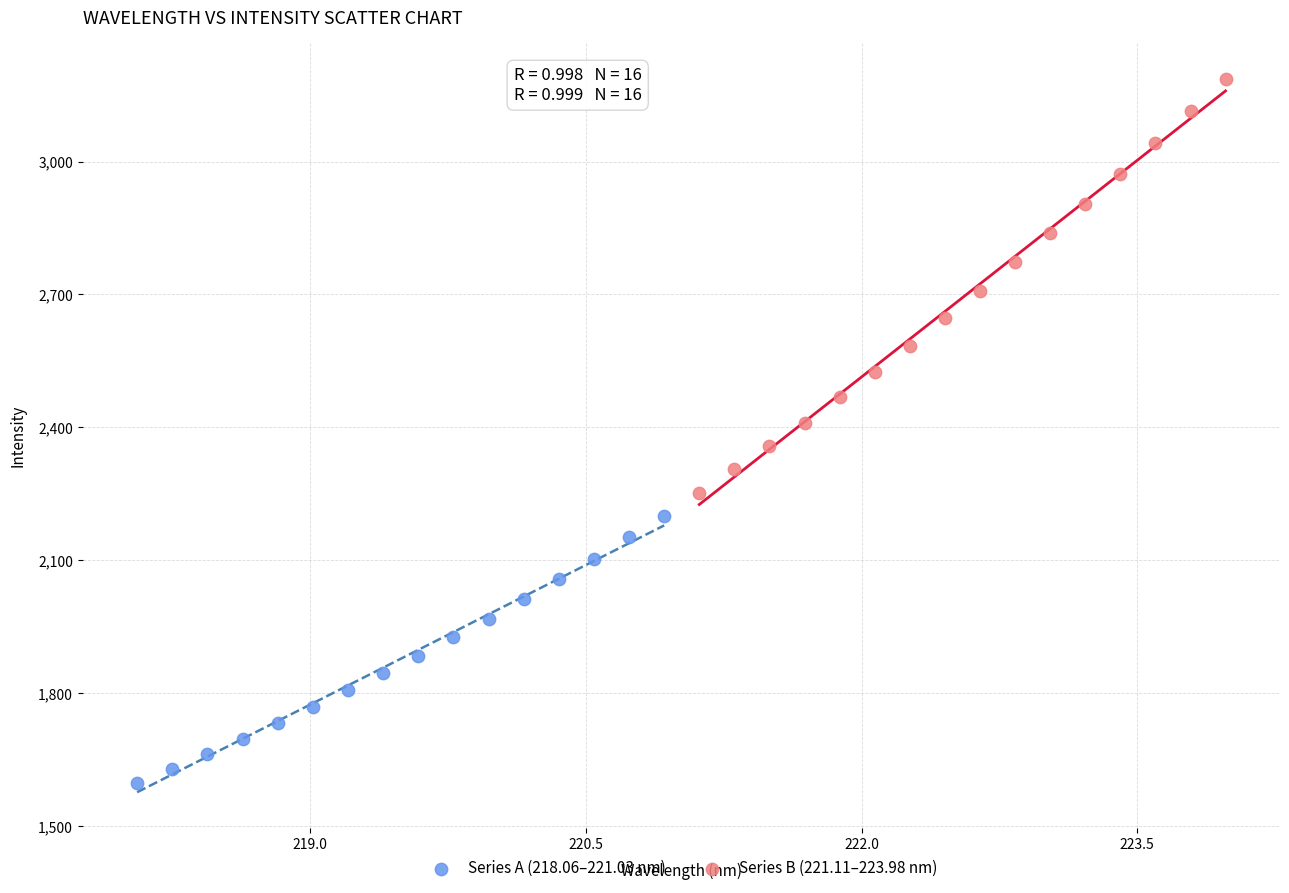

Which series contains the highest Y value?

Series B (221.11–223.98 nm)